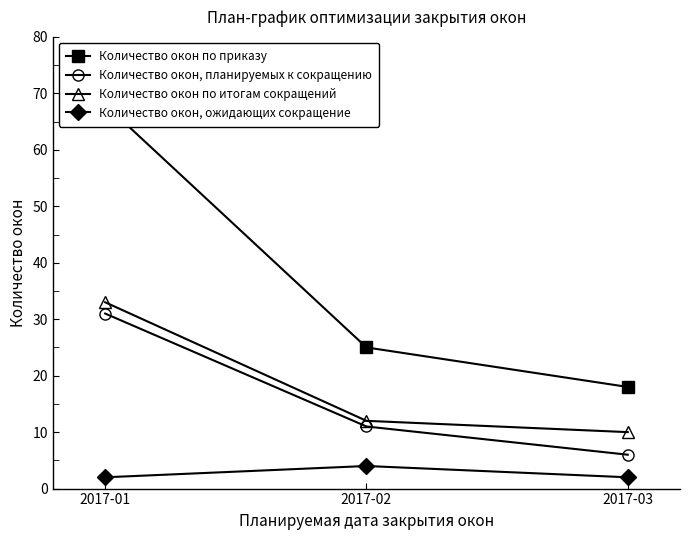

Which series has the largest total across all categories?

Количество окон по приказу